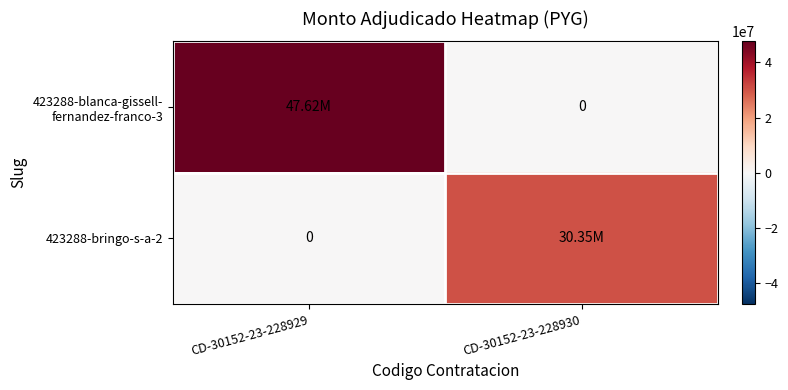

At how many categories does at least one series exceed 13131520?

2